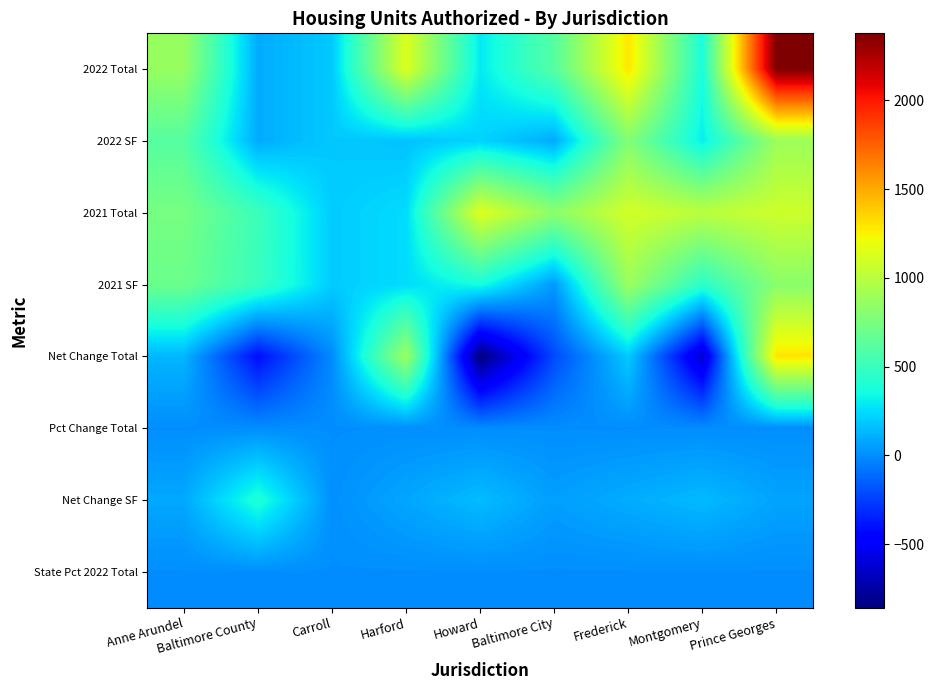

What is the maximum value shown in the chart?

2377.0